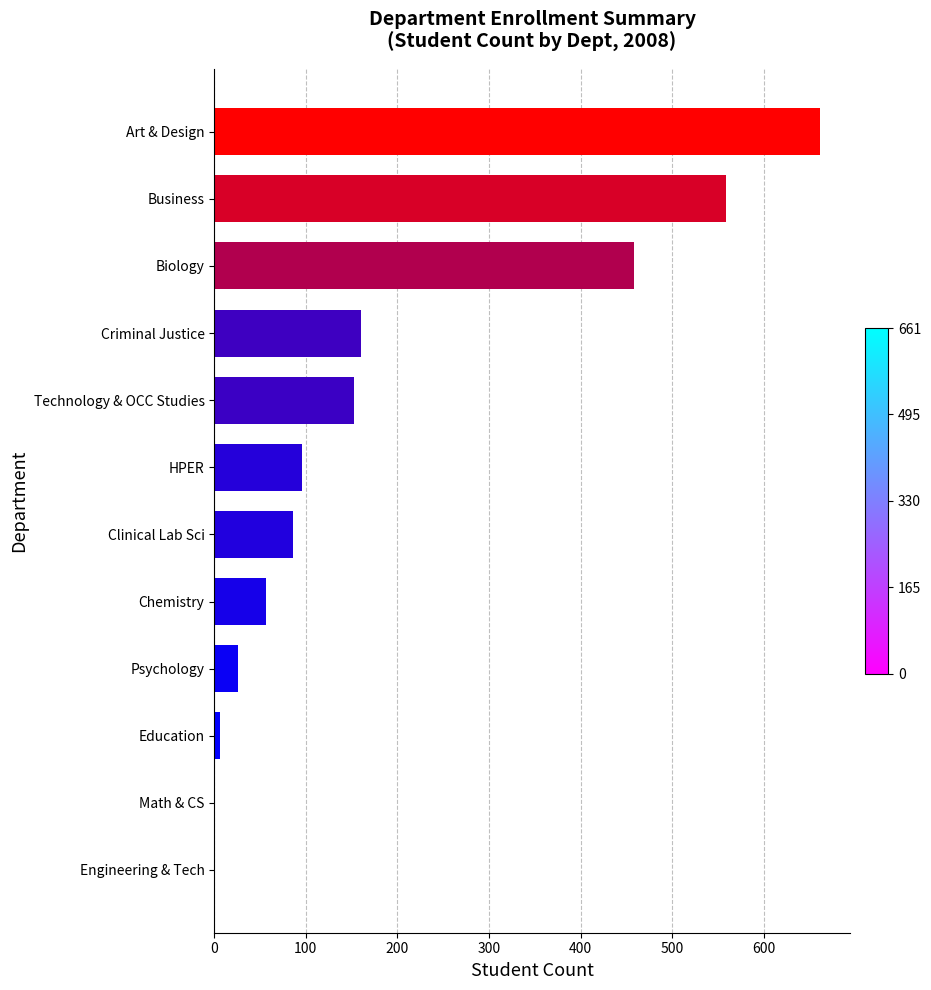

How many data points does each series have?

12